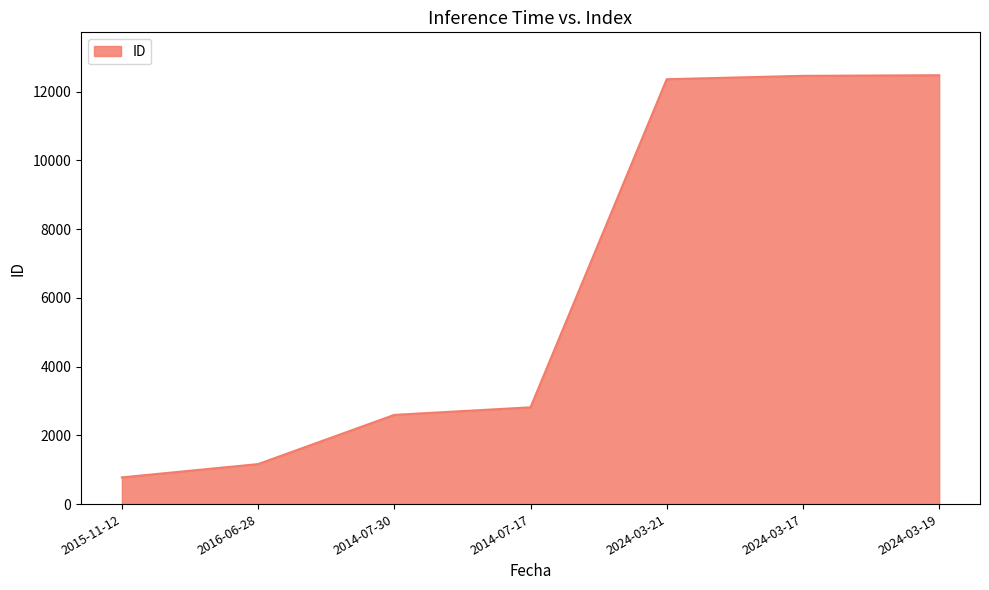

What is the minimum value shown in the chart?

777